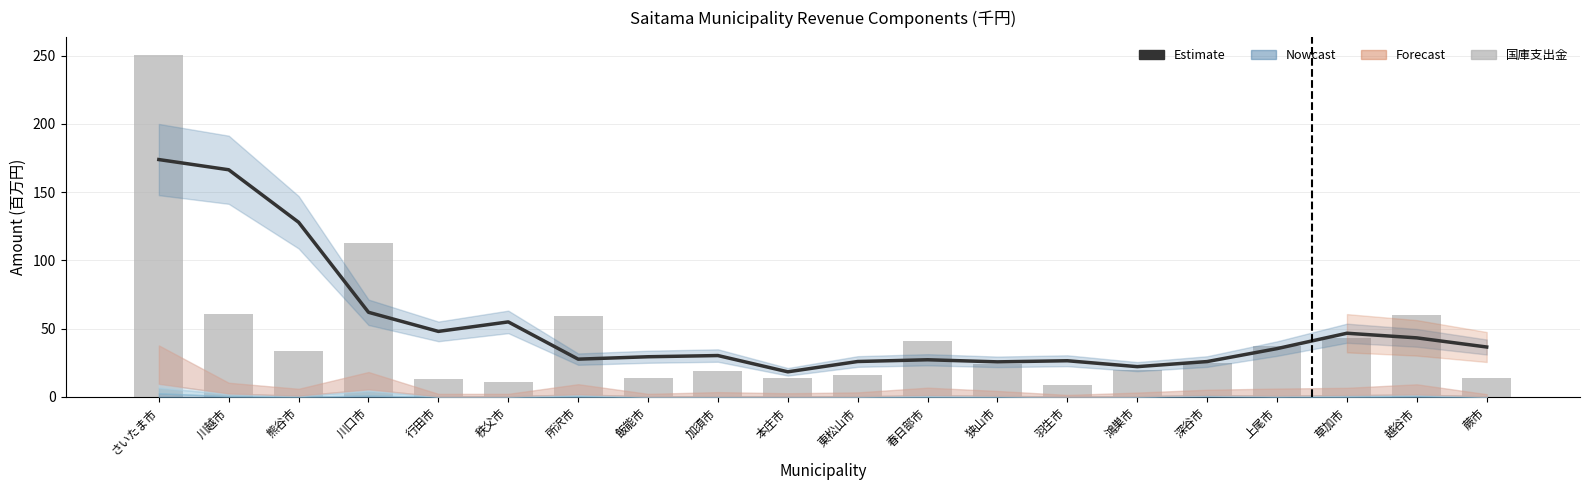

Are the bars grouped side by side (vs. stacked)?

Yes